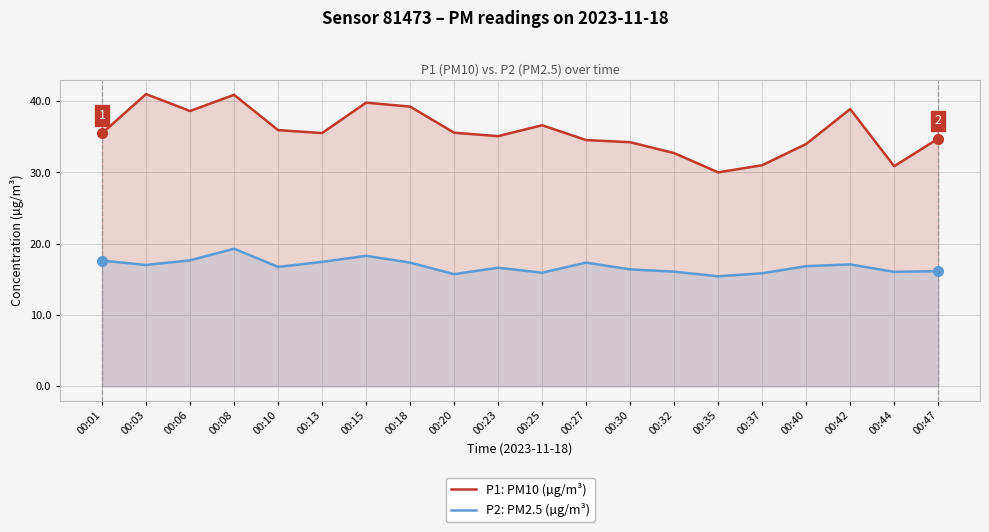

True or false: P1: PM10 (µg/m³) and P2: PM2.5 (µg/m³) intersect in this chart.

False